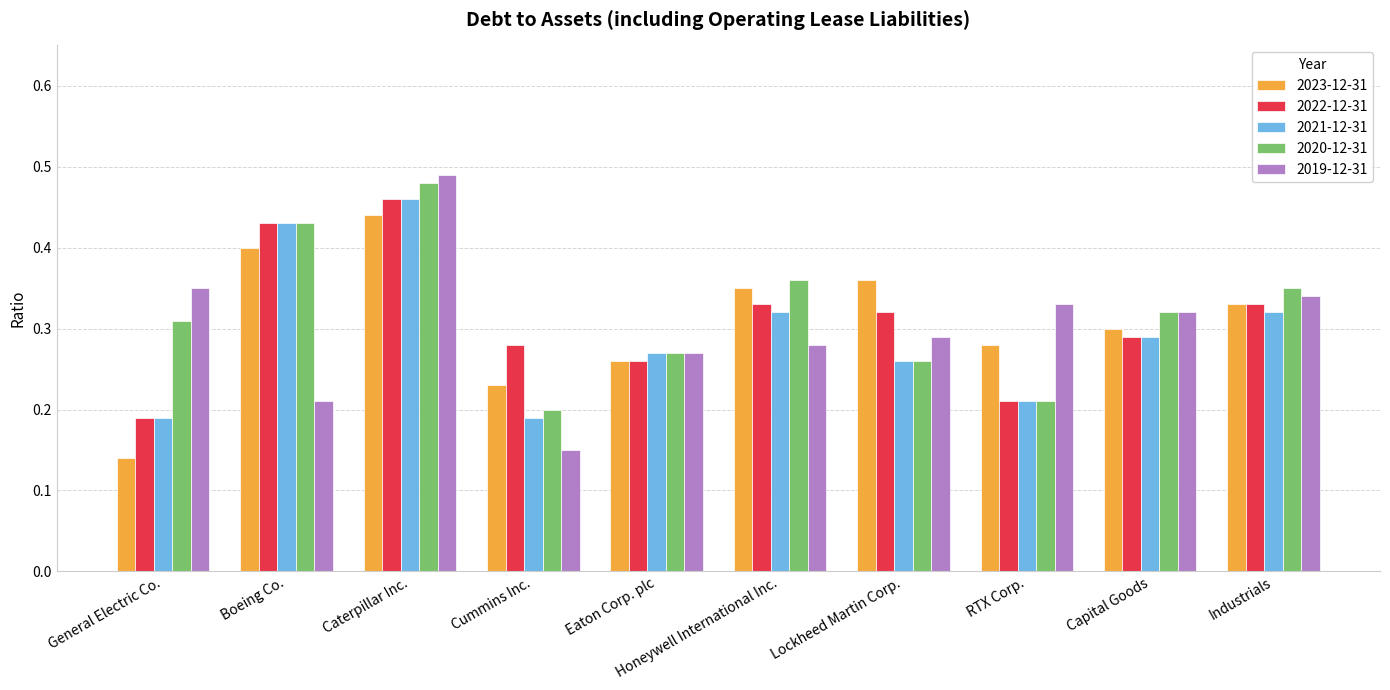

At which category is the sum across all series the highest?

Caterpillar Inc.